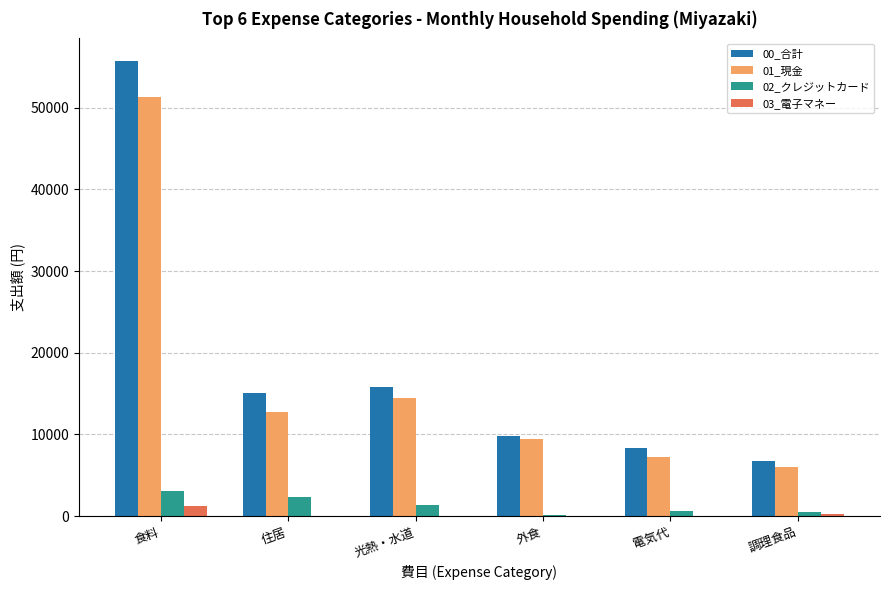

Is it true that 01_現金 equals 14449 at 光熱・水道?

True